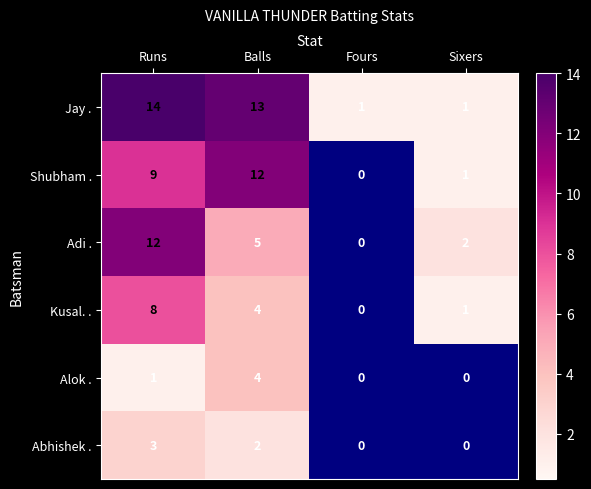

What is the maximum value shown in the chart?

14